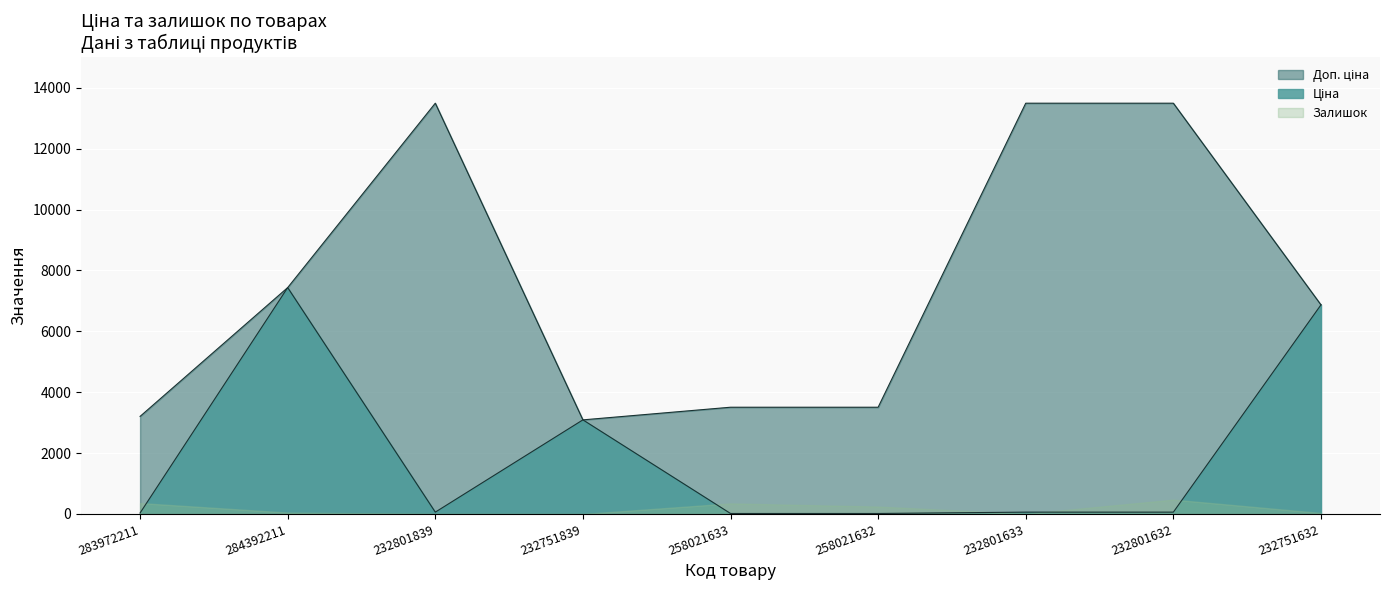

True or false: Залишок has a value of 0.0 at 232751839.

True